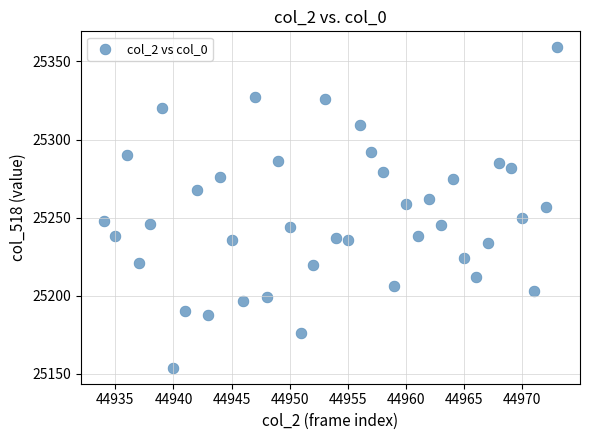

What is the range of Y values (max minus min)?

205